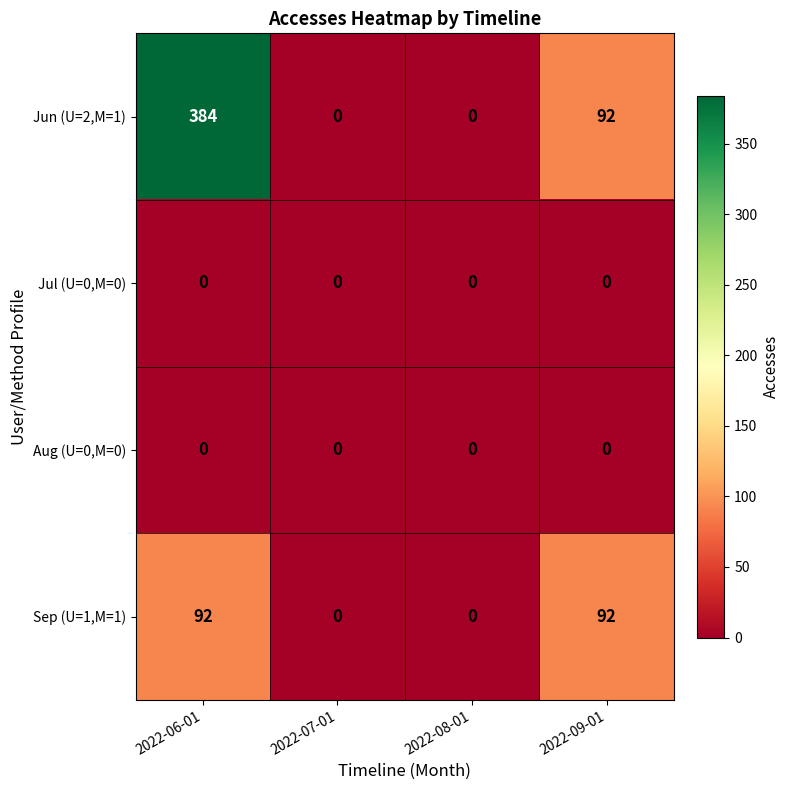

Between 2022-06-01 and 2022-09-01, which series saw the biggest shift?

Jun (U=2,M=1)